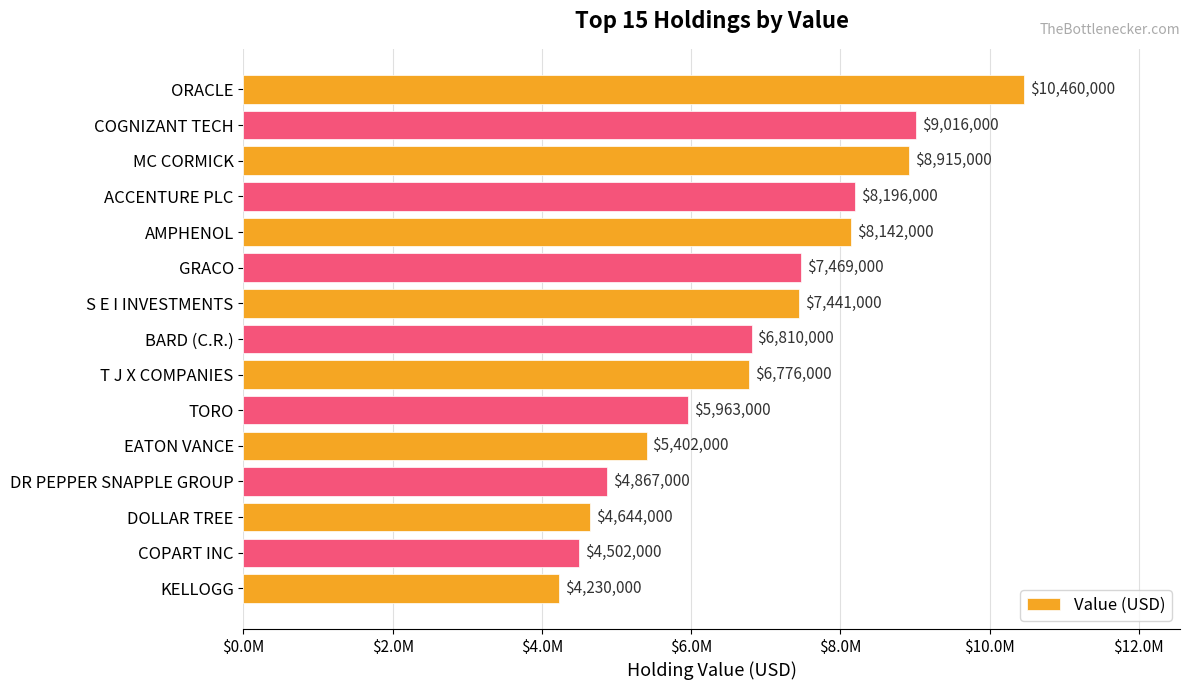

Does the chart contain any negative values?

No